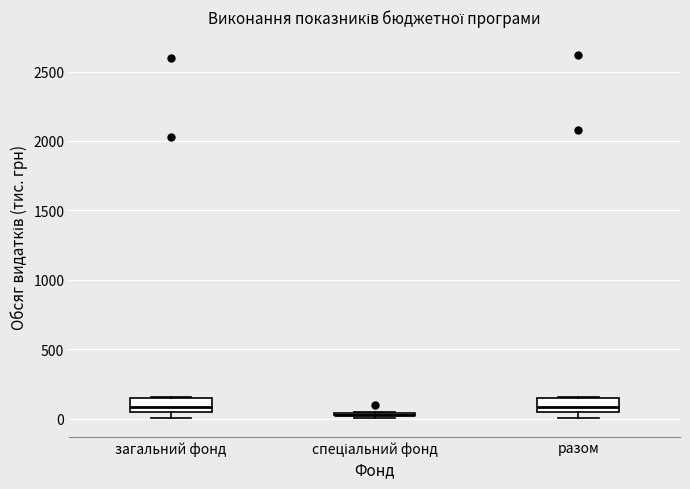

Reading left to right, transcribe this box plot: for each box, give where its median line is, the range the box spans, and where its two whiskers end, as read against the y-axis. The values are not printed on the chart, so give them approximately, as read against the axis.

загальний фонд: median 100, box 50 to 150, whiskers 0 to 150
спеціальний фонд: box collapsed to a line at 0, whiskers 0 to 50
разом: median 100, box 50 to 150, whiskers 0 to 150